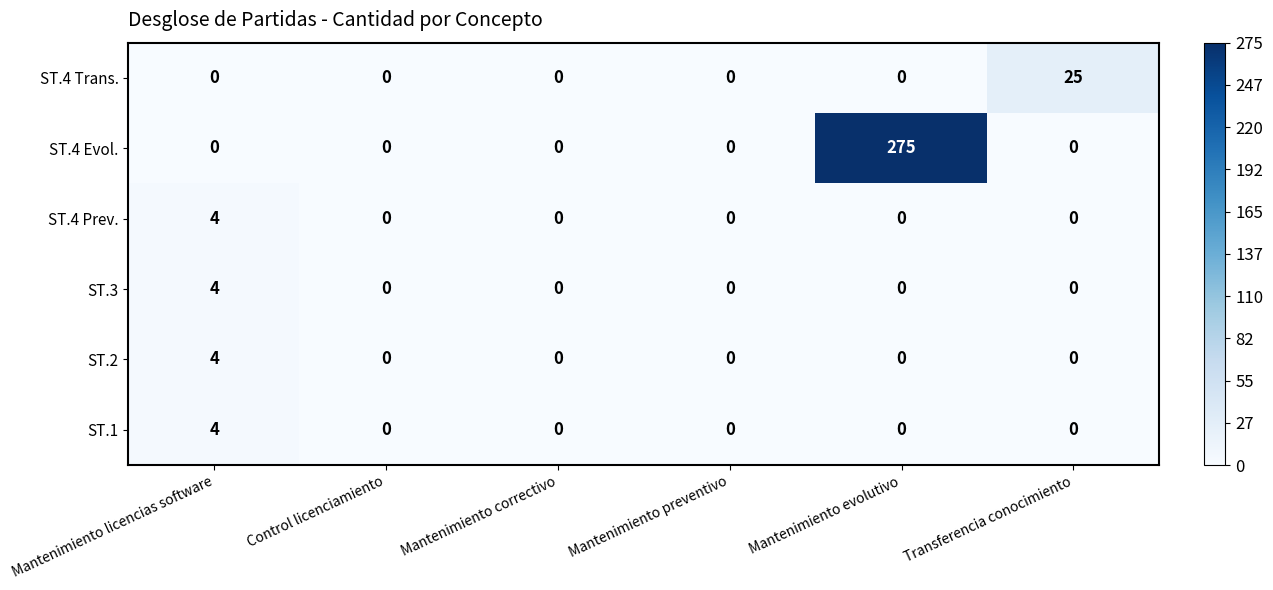

The value of ST.3 at Control licenciamiento is 0. True or false?

True